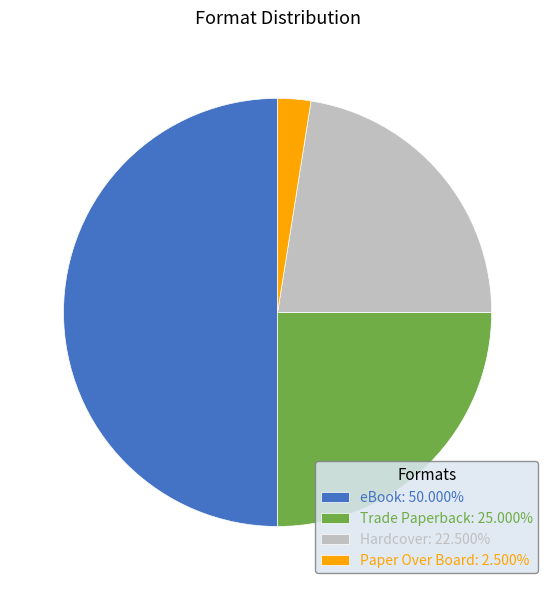

True or false: Hardcover accounts for 35% of the total.

False